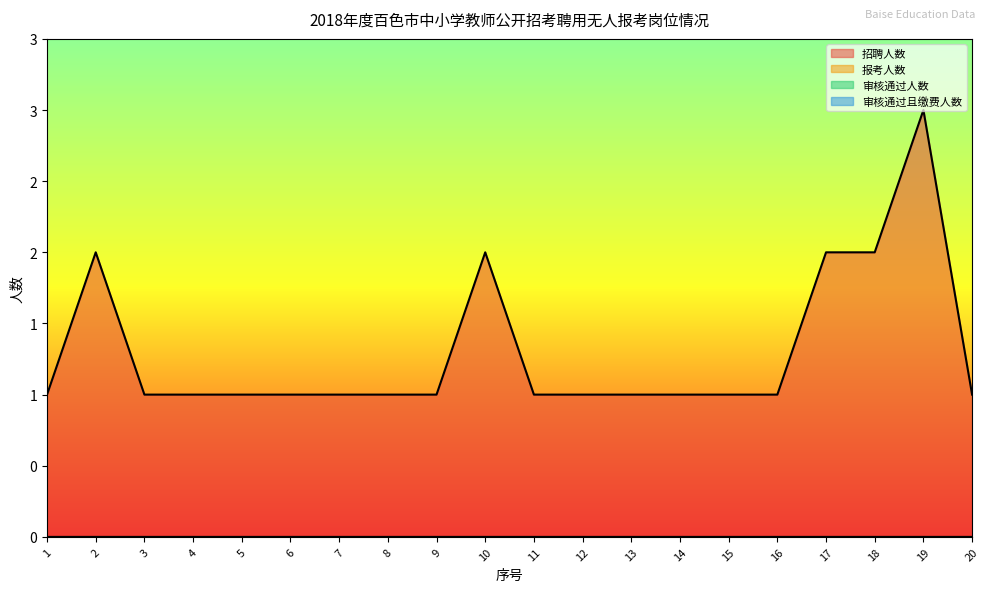

Reading left to right, list all the values displayed in this chart.

招聘人数: 1=1	2=2	3=1	4=1	5=1	6=1	7=1	8=1	9=1	10=2	11=1	12=1	13=1	14=1	15=1	16=1	17=2	18=2	19=3	20=1
报考人数: 1=0	2=0	3=0	4=0	5=0	6=0	7=0	8=0	9=0	10=0	11=0	12=0	13=0	14=0	15=0	16=0	17=0	18=0	19=0	20=0
审核通过人数: 1=0	2=0	3=0	4=0	5=0	6=0	7=0	8=0	9=0	10=0	11=0	12=0	13=0	14=0	15=0	16=0	17=0	18=0	19=0	20=0
审核通过且缴费人数: 1=0	2=0	3=0	4=0	5=0	6=0	7=0	8=0	9=0	10=0	11=0	12=0	13=0	14=0	15=0	16=0	17=0	18=0	19=0	20=0